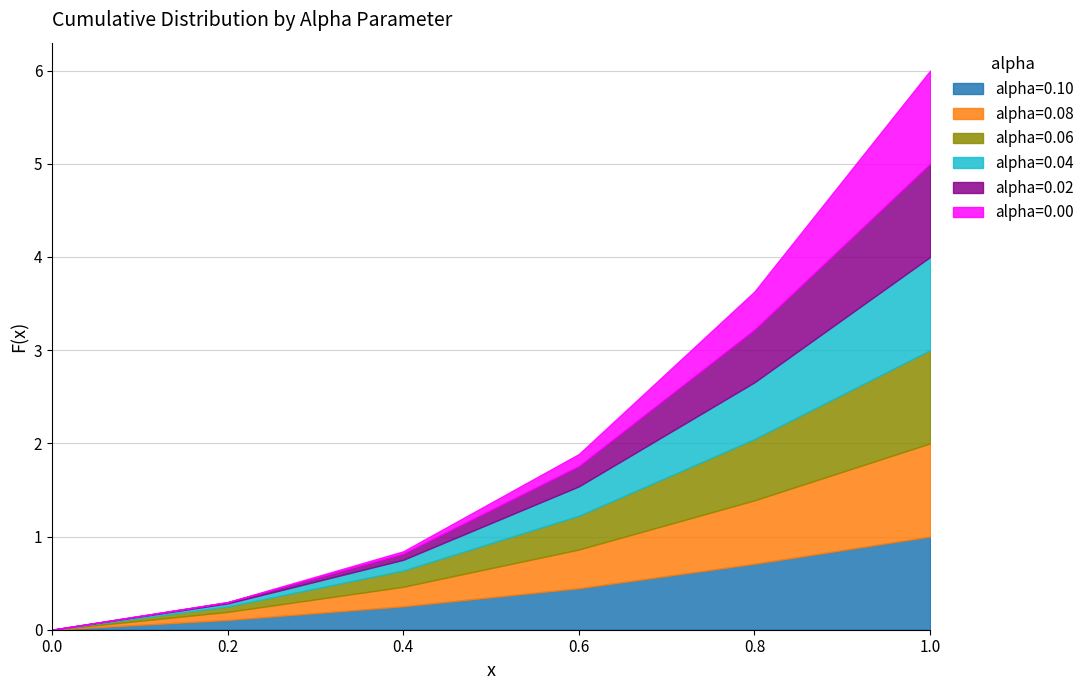

Reading left to right, transcribe all the data shown in this chart.

alpha=0.10: 0.0	0.1	0.3	0.4	0.7	1.0
alpha=0.08: 0.0	0.1	0.2	0.4	0.7	1.0
alpha=0.06: 0.0	0.1	0.2	0.4	0.7	1.0
alpha=0.04: 0.0	0.0	0.1	0.3	0.6	1.0
alpha=0.02: 0.0	0.0	0.1	0.2	0.6	1.0
alpha=0.00: 0.0	0.0	0.0	0.1	0.4	1.0